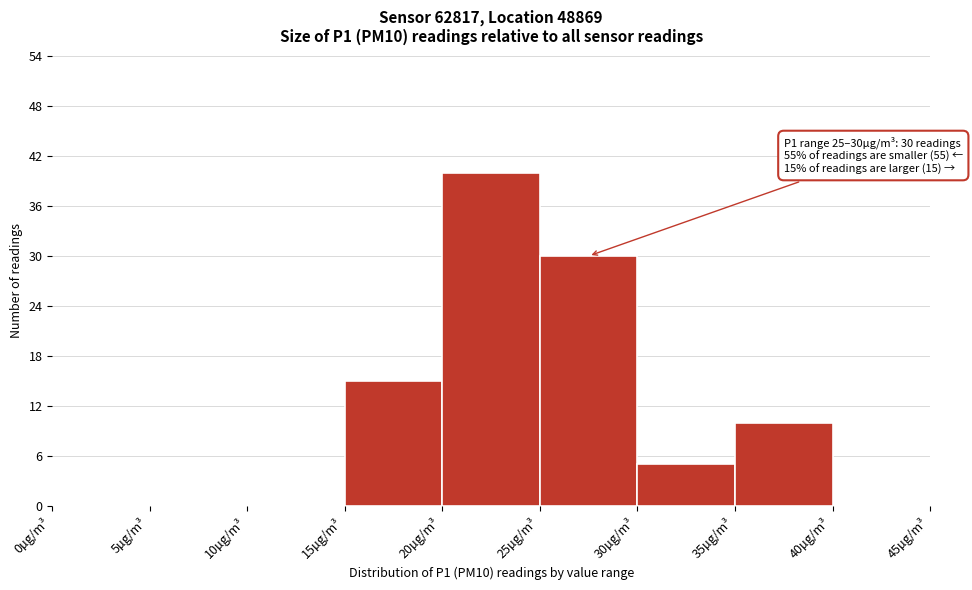

Which range on the x-axis has the tallest bar?

20 to 25